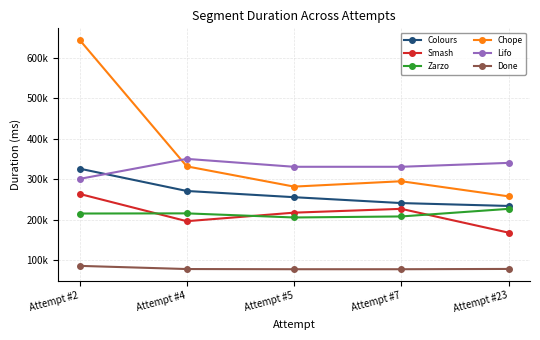

Which series has the largest total across all categories?

Chope